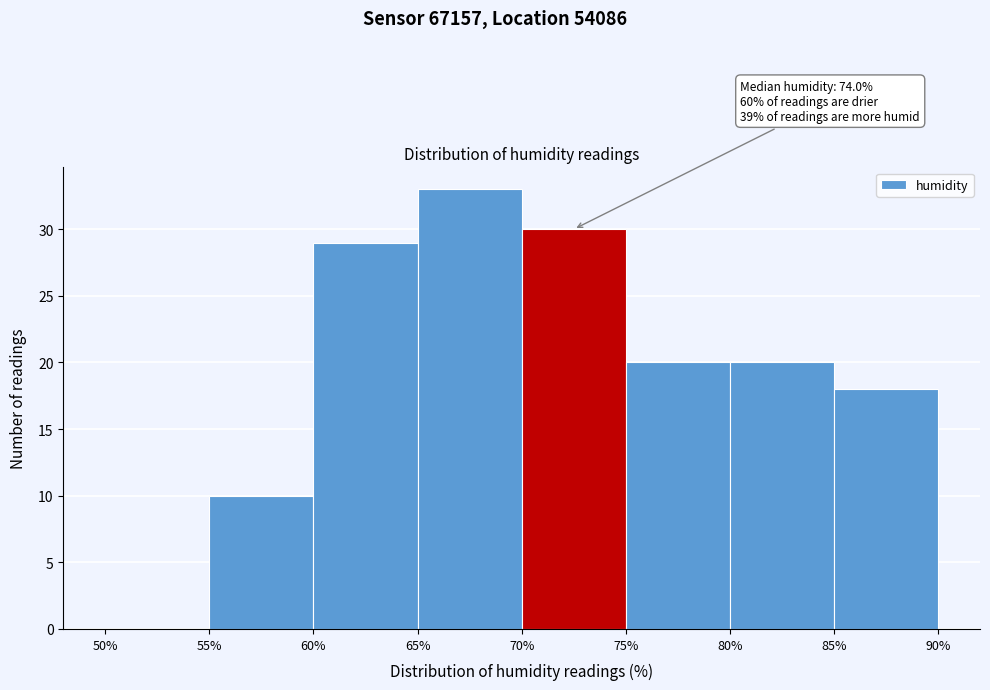

Over which range of the x-axis is the bar tallest?

65% to 70%